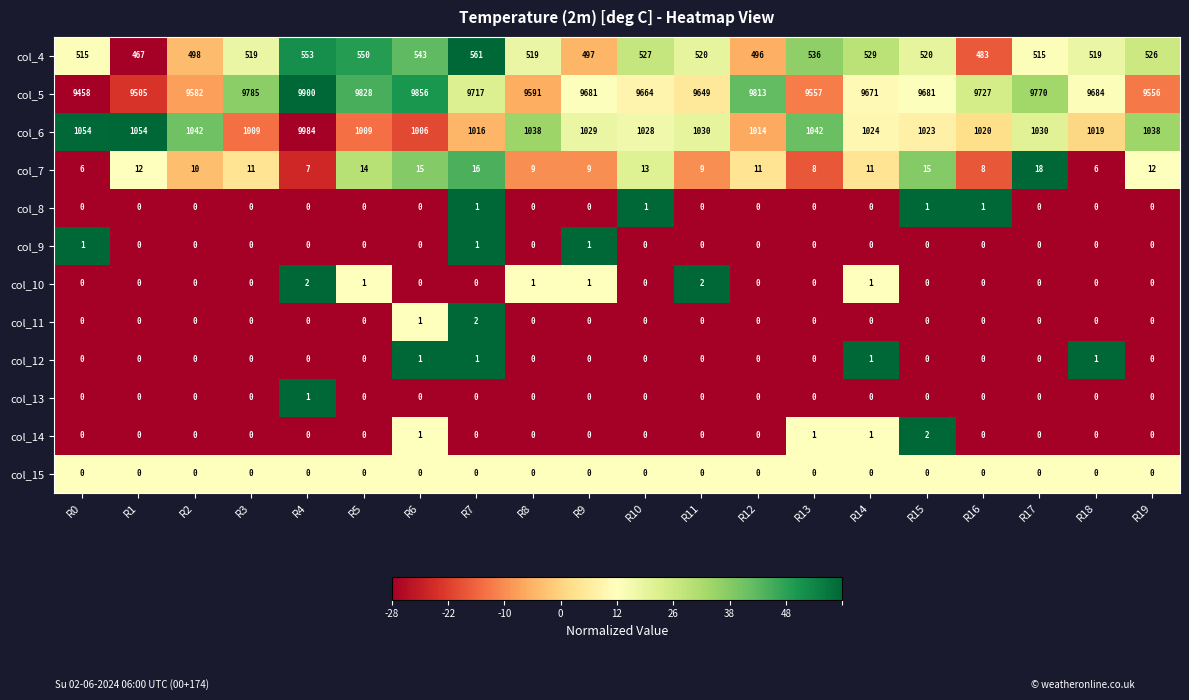

What is the difference between the highest and lowest values at R8?

9591